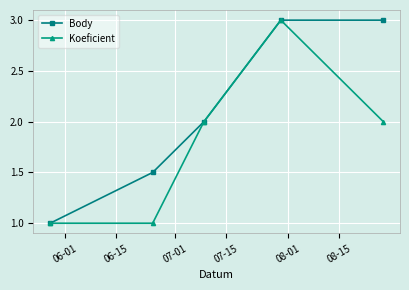

List the series in order of their overall mean, lowest first.

Koeficient, Body